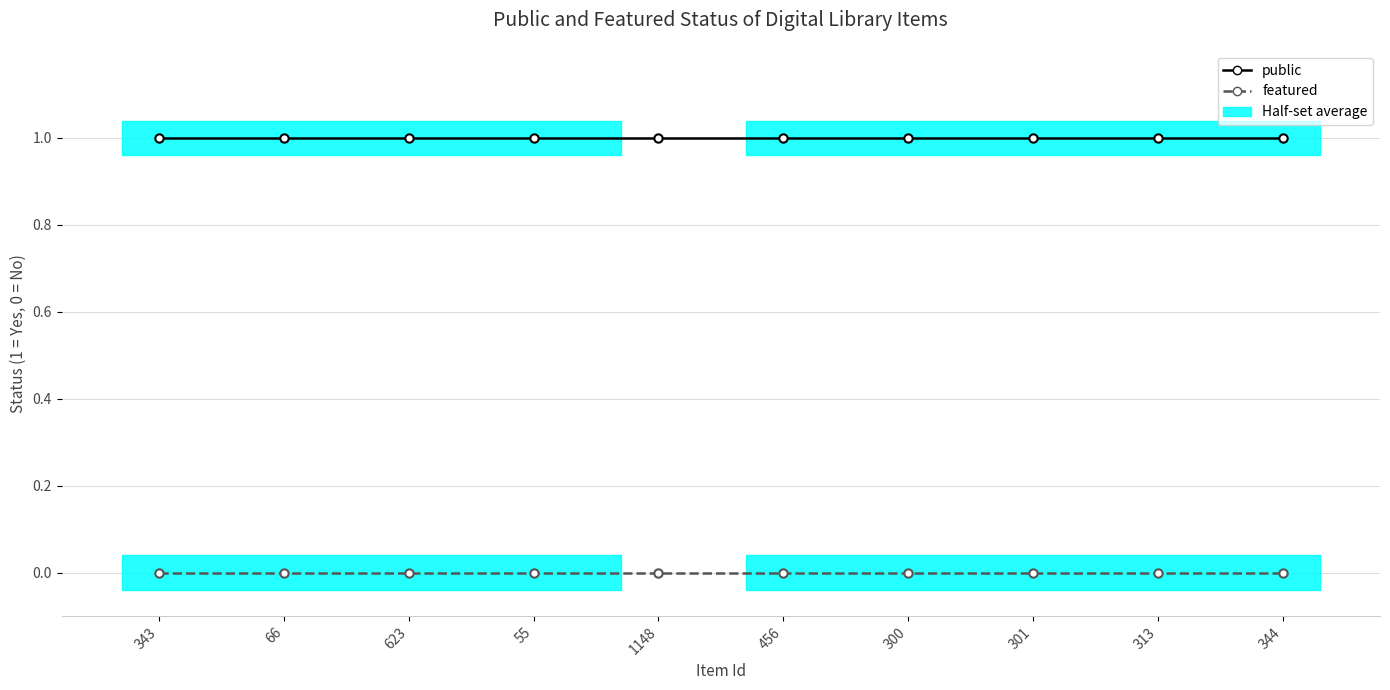

Reading left to right, extract all data points from this chart.

public: 343=1	66=1	623=1	55=1	1148=1	456=1	300=1	301=1	313=1	344=1
featured: 343=0	66=0	623=0	55=0	1148=0	456=0	300=0	301=0	313=0	344=0